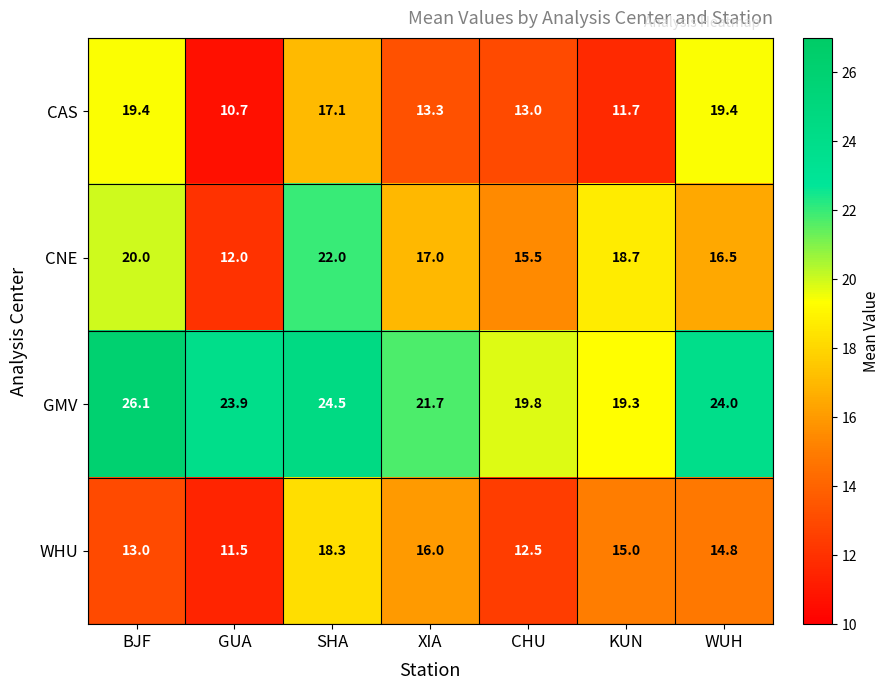

At which label does CAS first exceed 13?

BJF